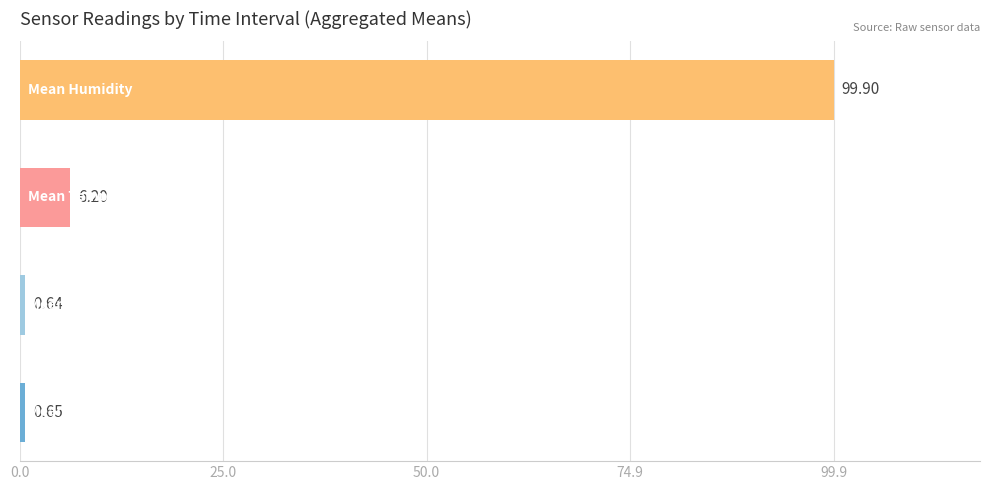

What is the sum of all values?

107.4